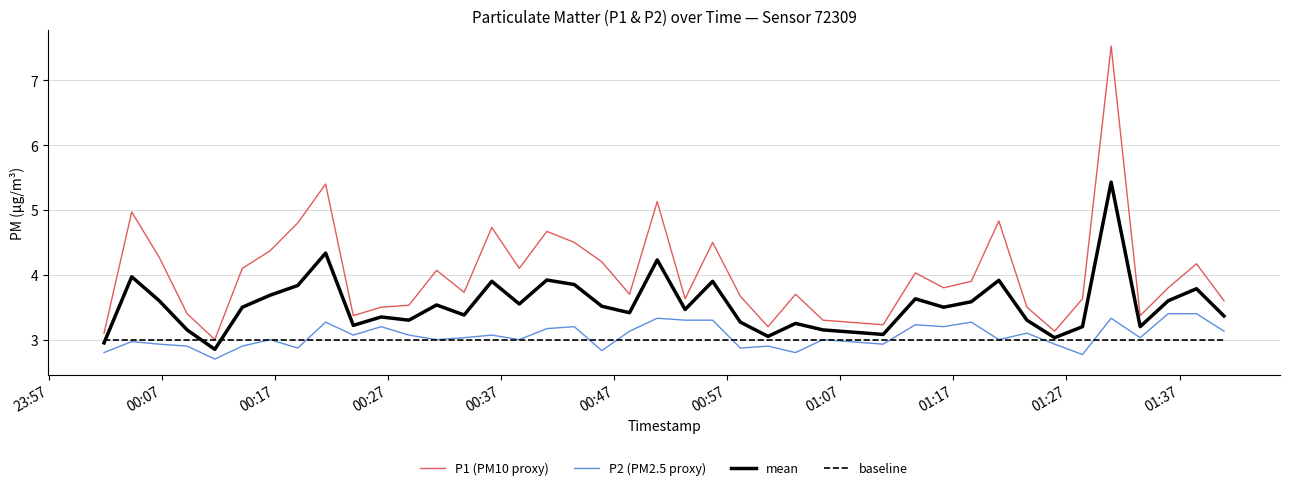

Does the chart have visible grid lines?

Yes